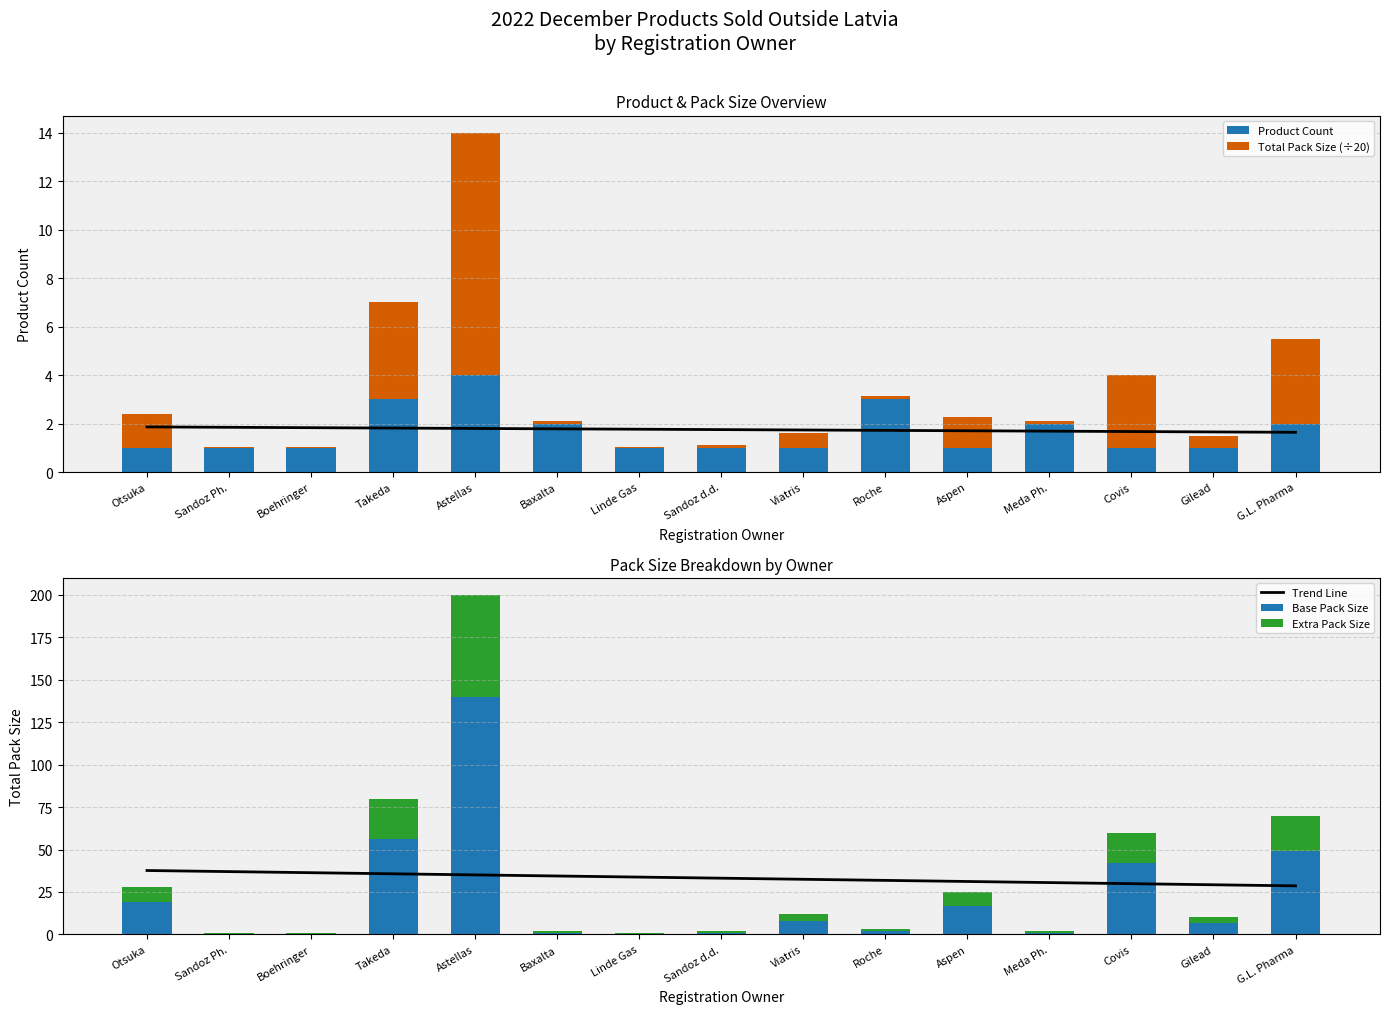

What are all the series names shown in the legend?

Trend Line, Product Count, Total Pack Size (÷20), Base Pack Size, Extra Pack Size